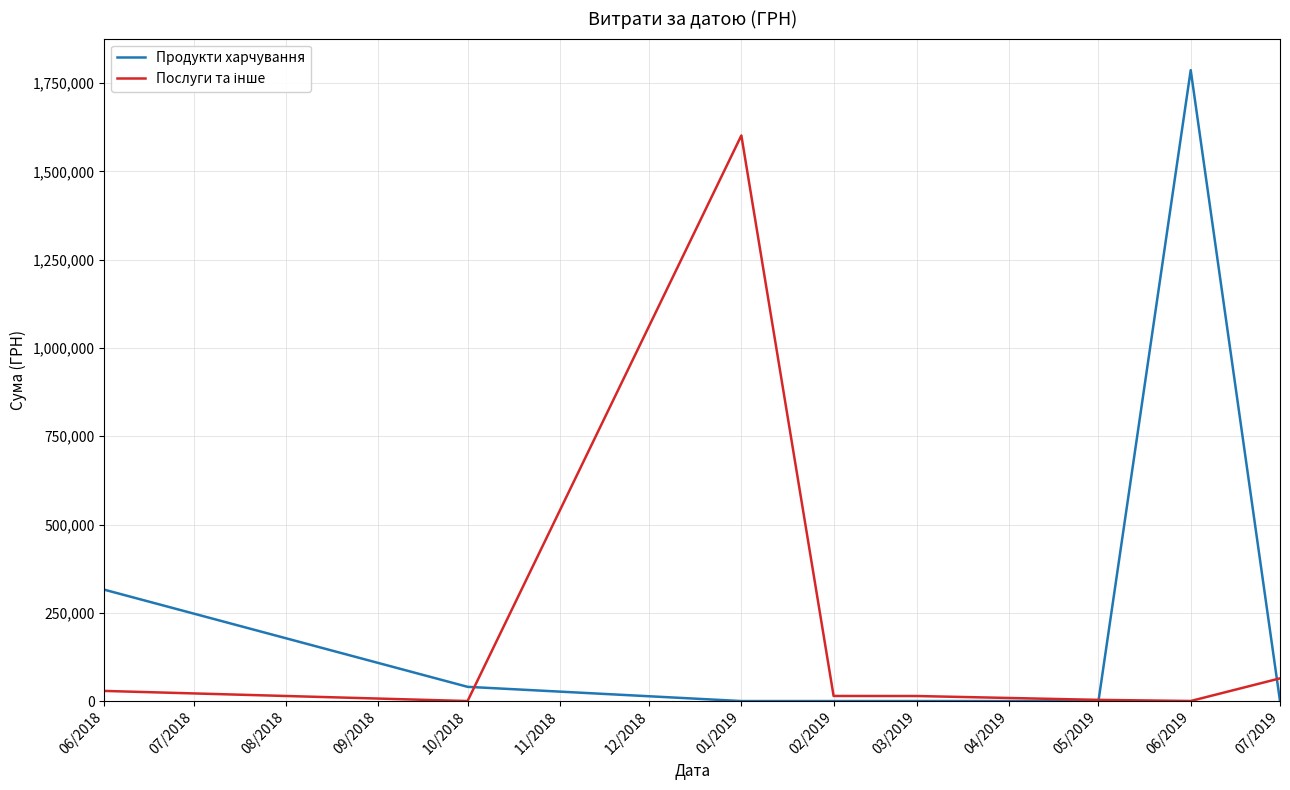

At which label does Продукти харчування reach its peak?

06/2019